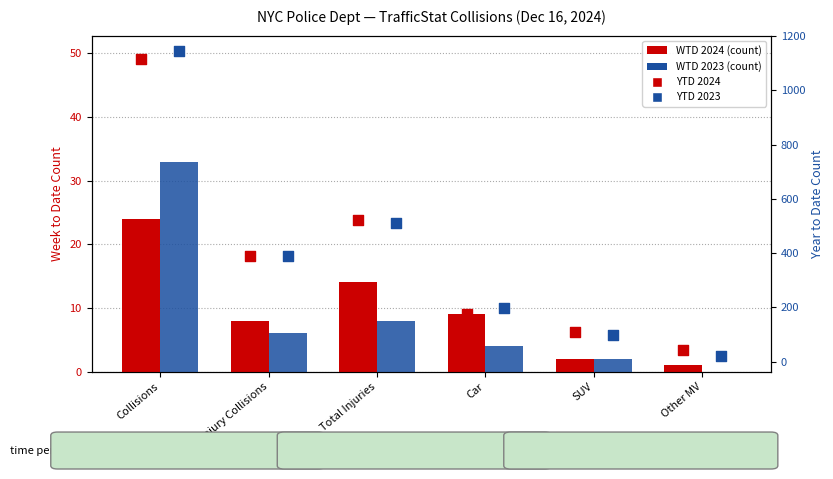

What are all the series names shown in the legend?

WTD 2024, WTD 2023, YTD 2024, YTD 2023